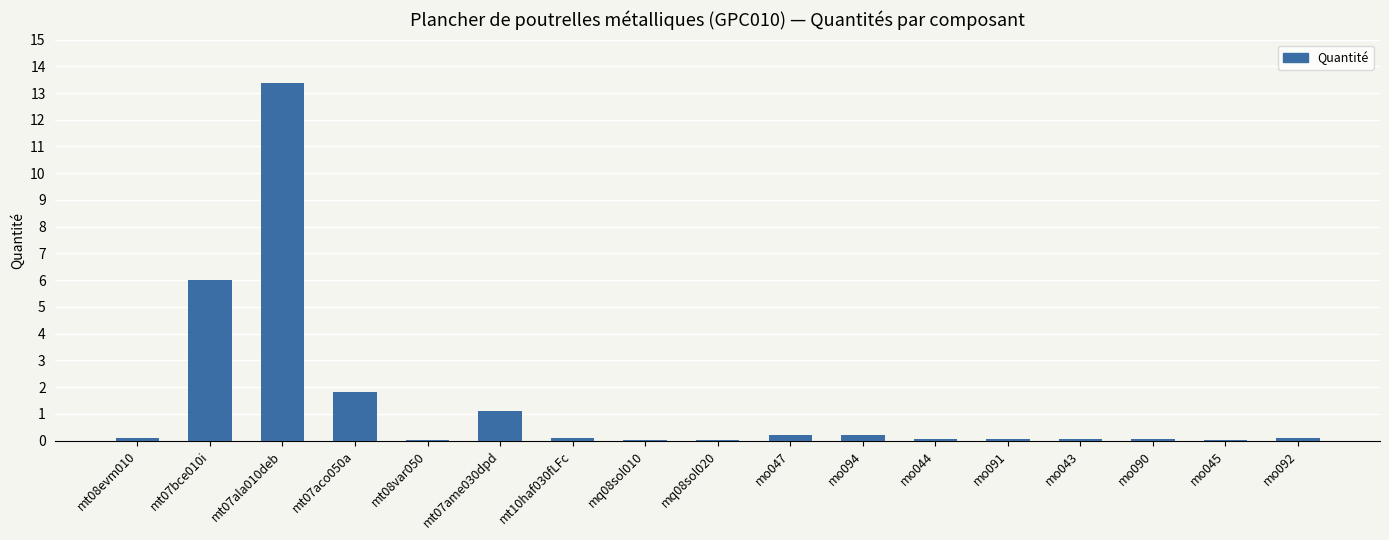

Are the bars horizontal?

No